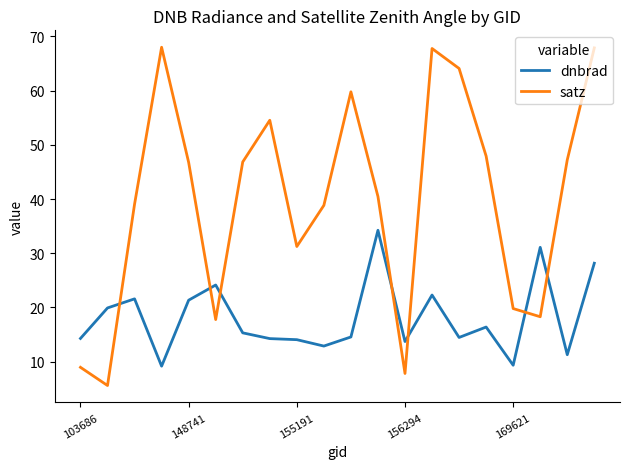

Which series ends up on top after the final intersection of satz and dnbrad?

satz